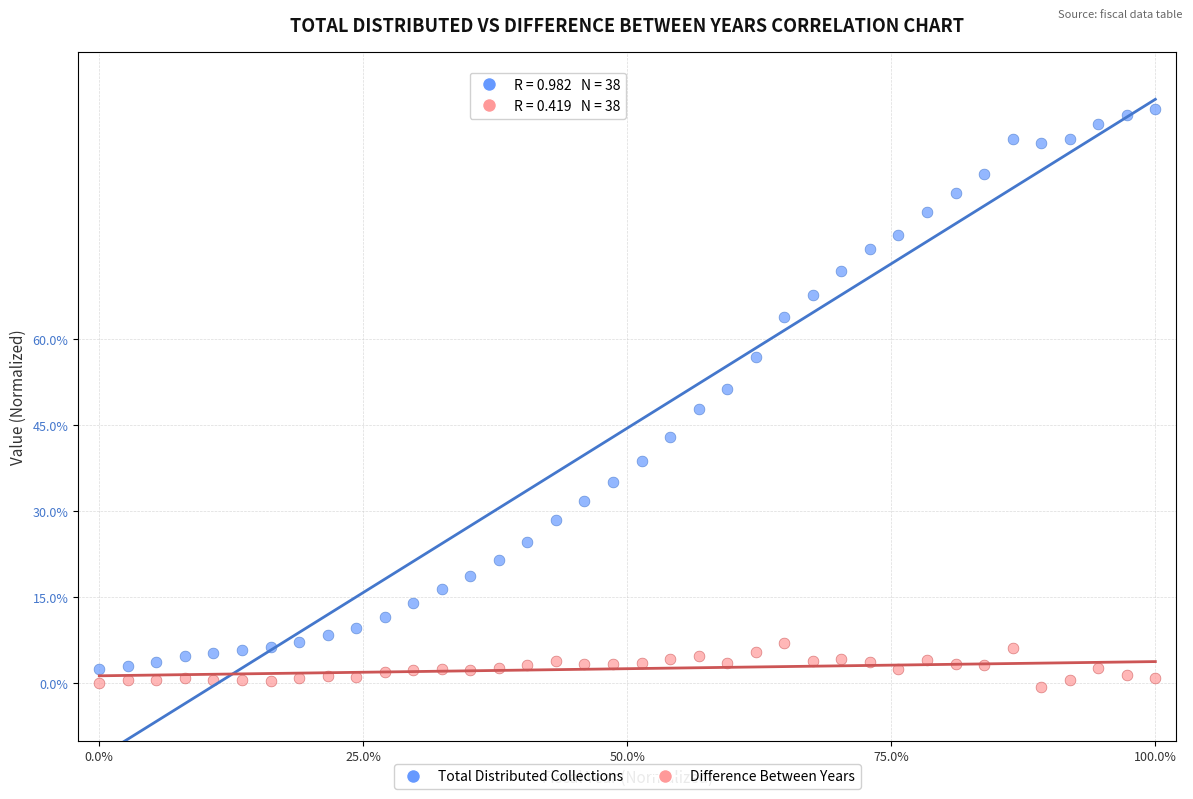

What are all the series names shown in the legend?

Total Distributed Collections, Difference Between Years